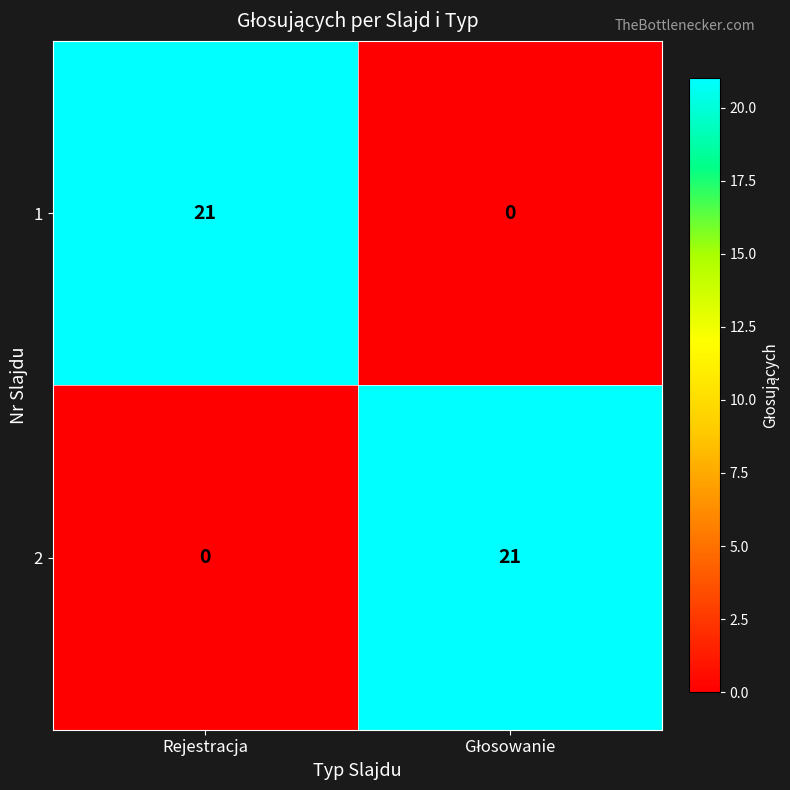

What is the greatest value displayed?

21